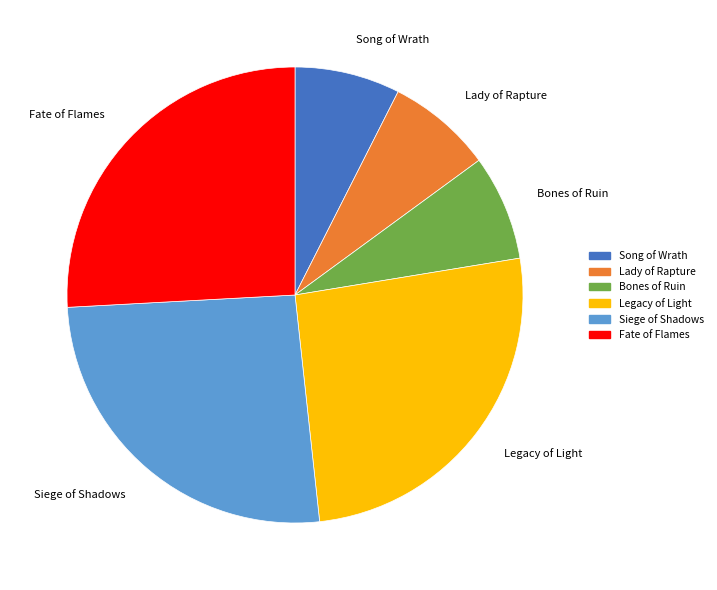

What is the ratio of the value at Lady of Rapture to the value at Fate of Flames?

0.3